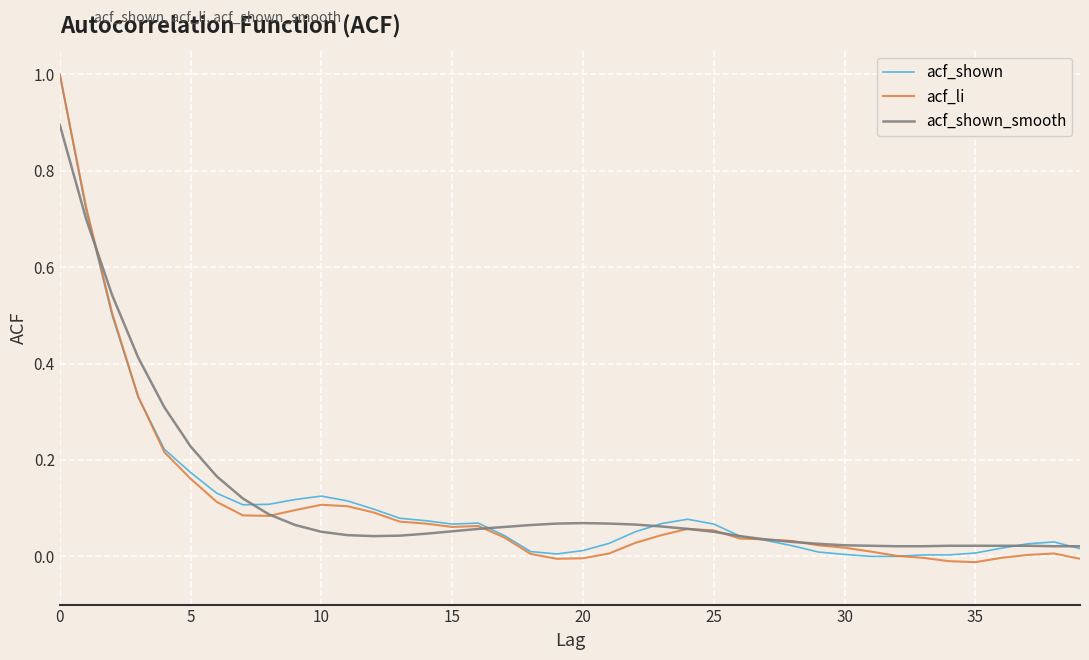

What is the greatest value displayed?

1.0